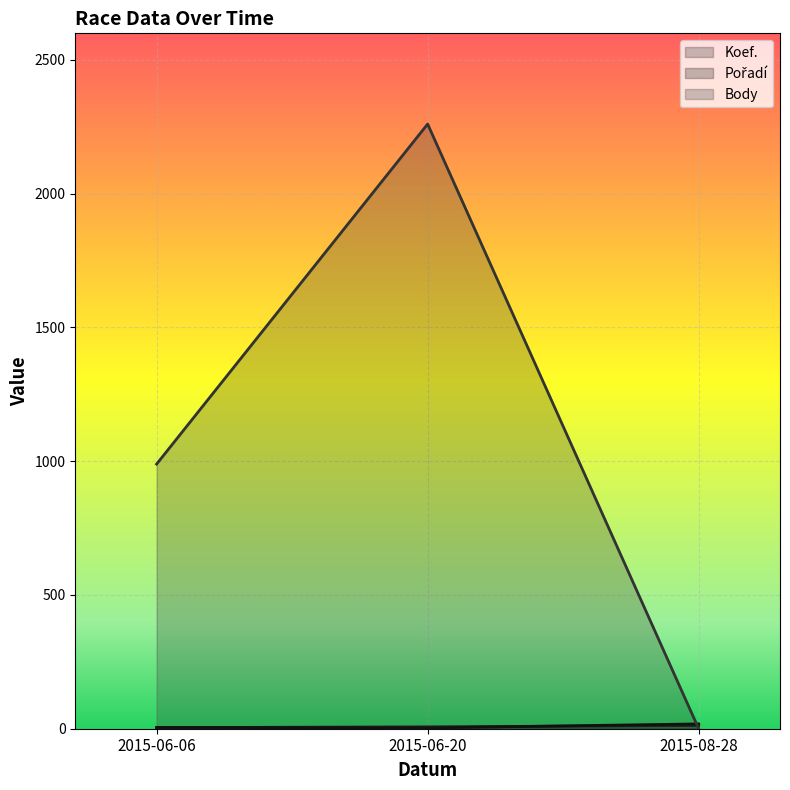

At which label does Koef. reach its minimum?

2015-06-06